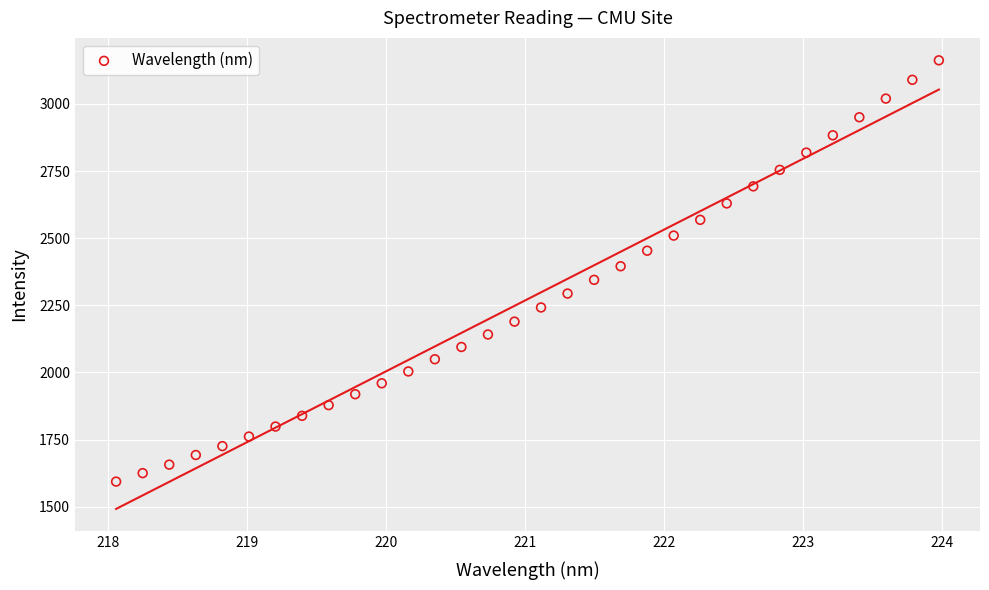

What is the range of X values (max minus min)?

5.9